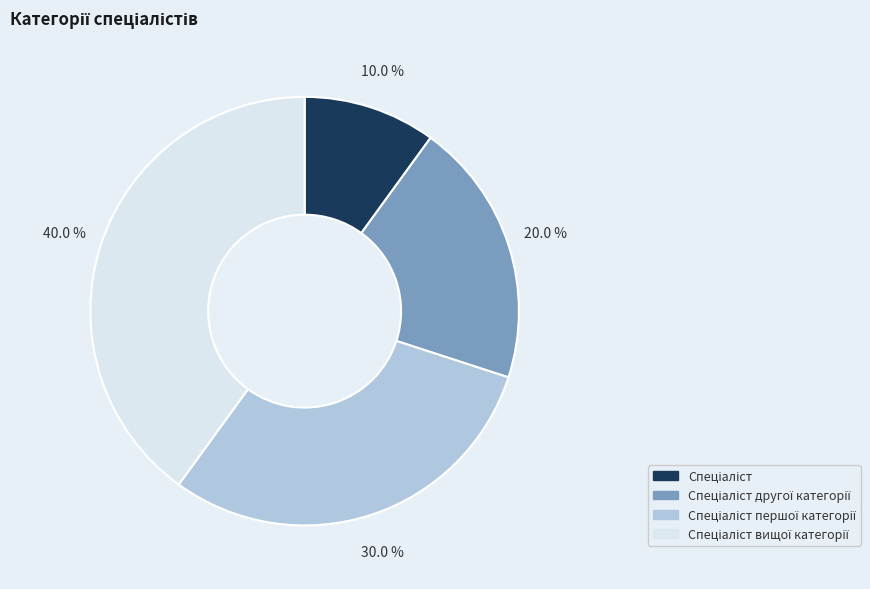

Does any single category account for the majority?

No